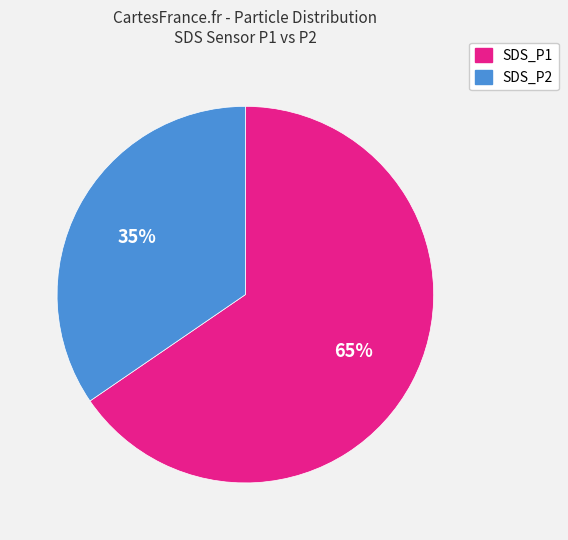

Is it true that SDS_P1 is 65% of the pie?

True